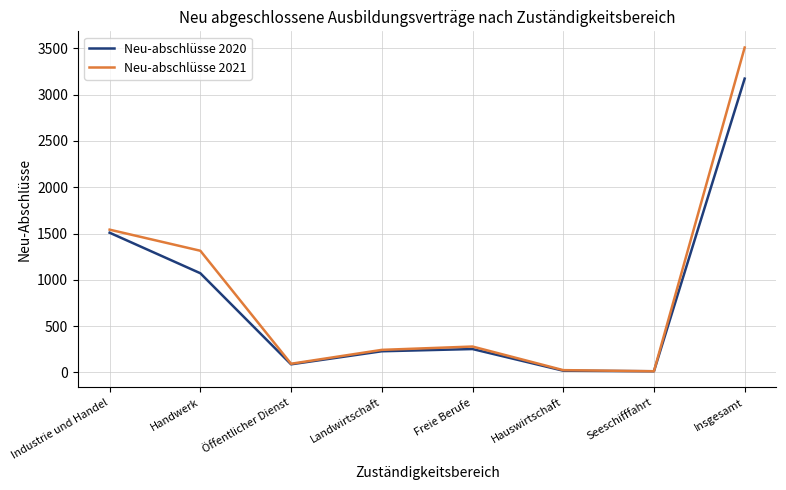

What is the difference between the maximum and second lowest values in the Neu-abschlüsse 2021 series?

3486